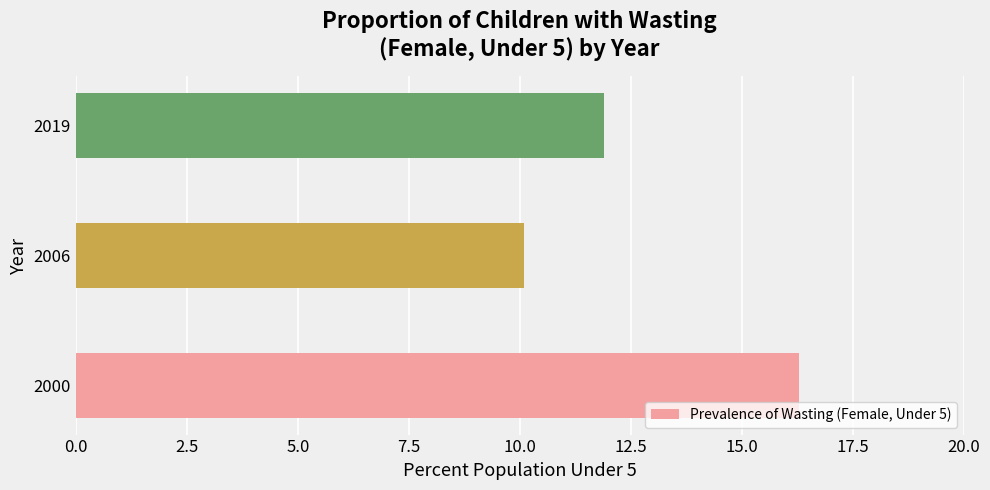

Is it true that the value at 2000 is 21.3?

False